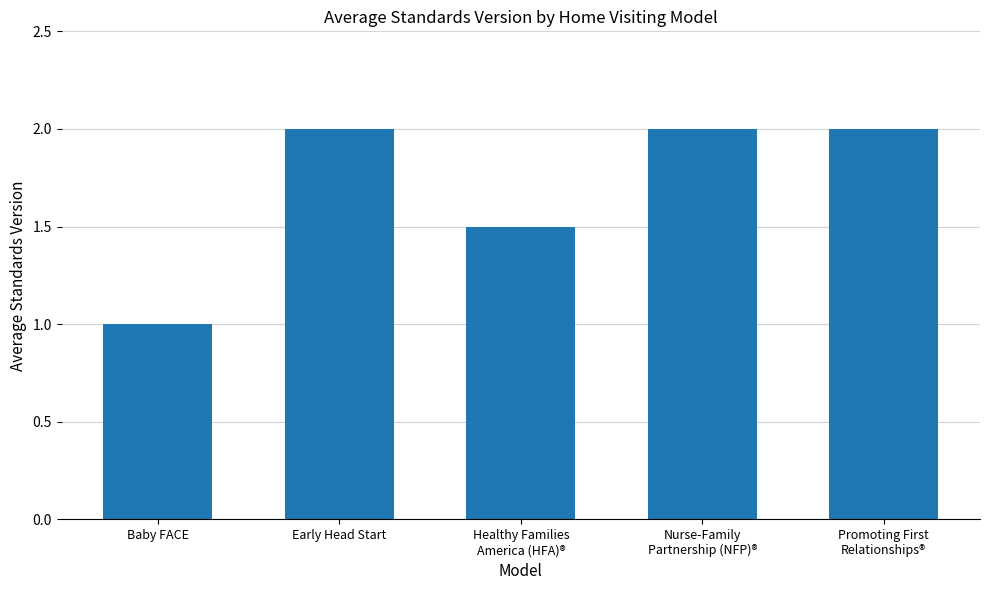

What is the difference between the values at Early Head Start and Healthy Families
America (HFA)®?

0.5